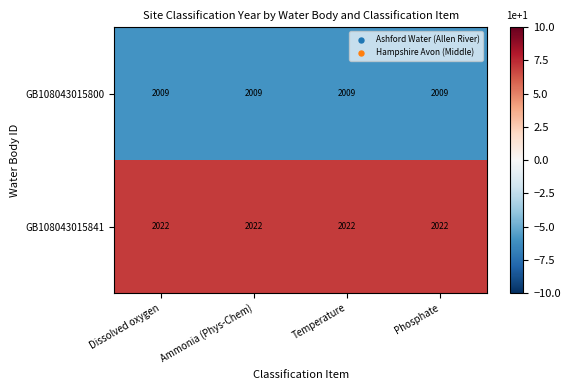

What is the total value across all series at Ammonia (Phys-Chem)?

4031